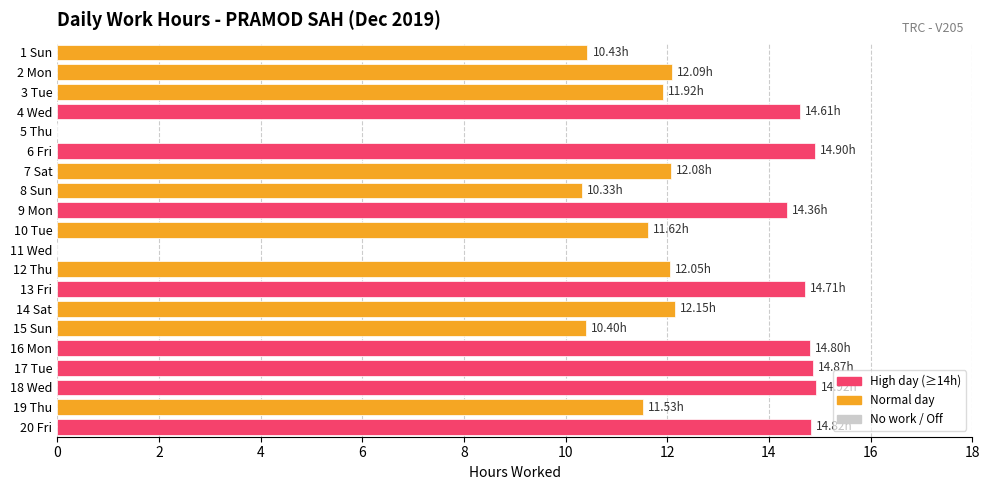

Which has a higher value, 12 Thu or 10 Tue?

12 Thu